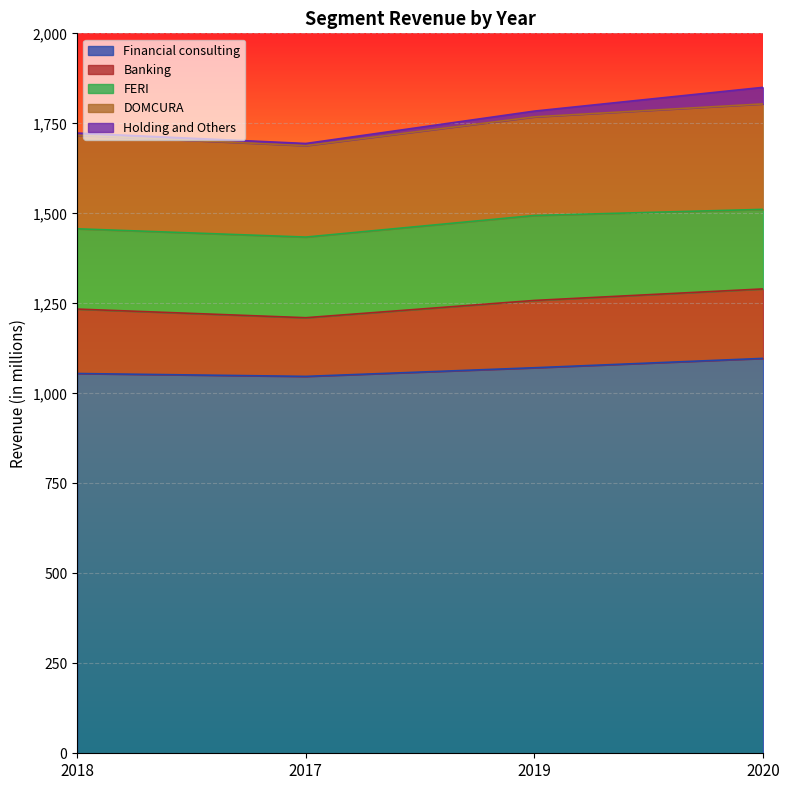

The value of DOMCURA at 2018 is 260. True or false?

True